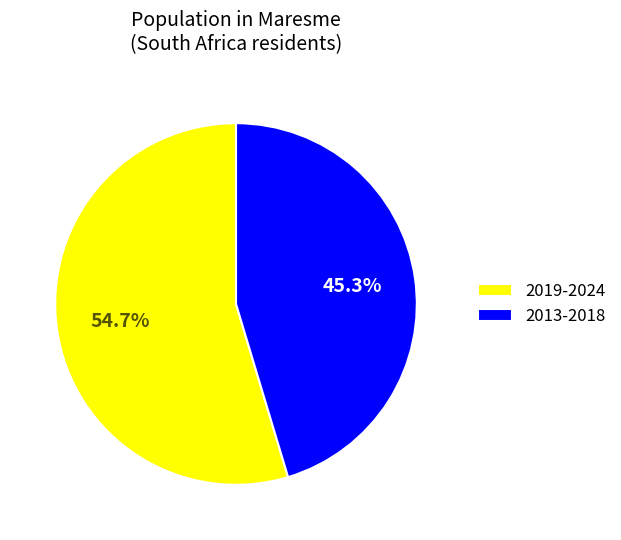

Which category has the biggest portion of the pie?

2019-2024